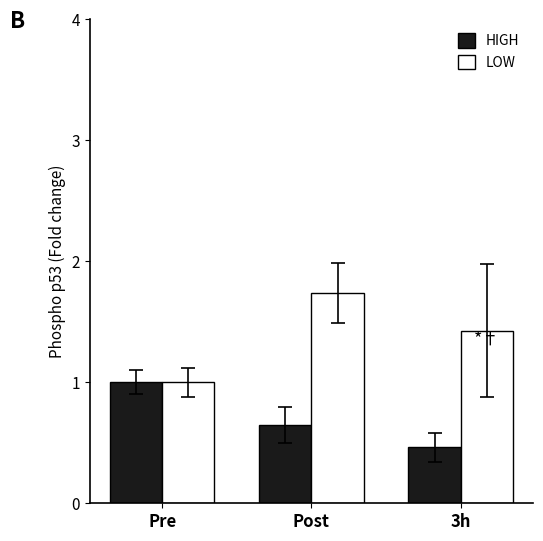

The value of HIGH at Post is 0.4. True or false?

False